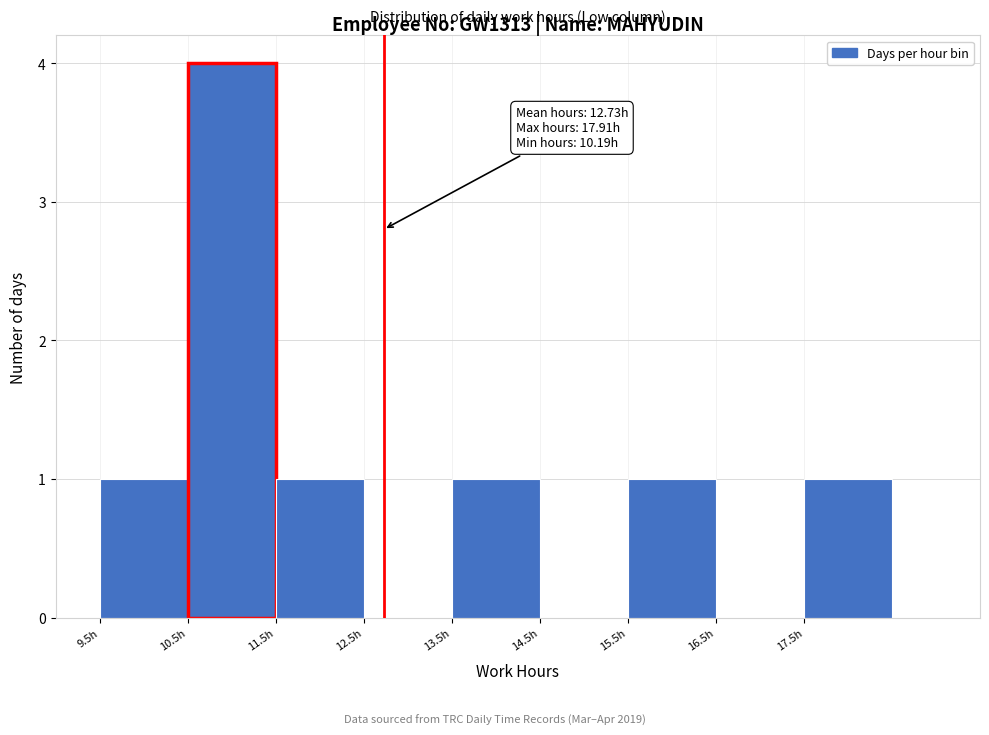

Which range on the x-axis has the tallest bar?

10.5 to 11.5